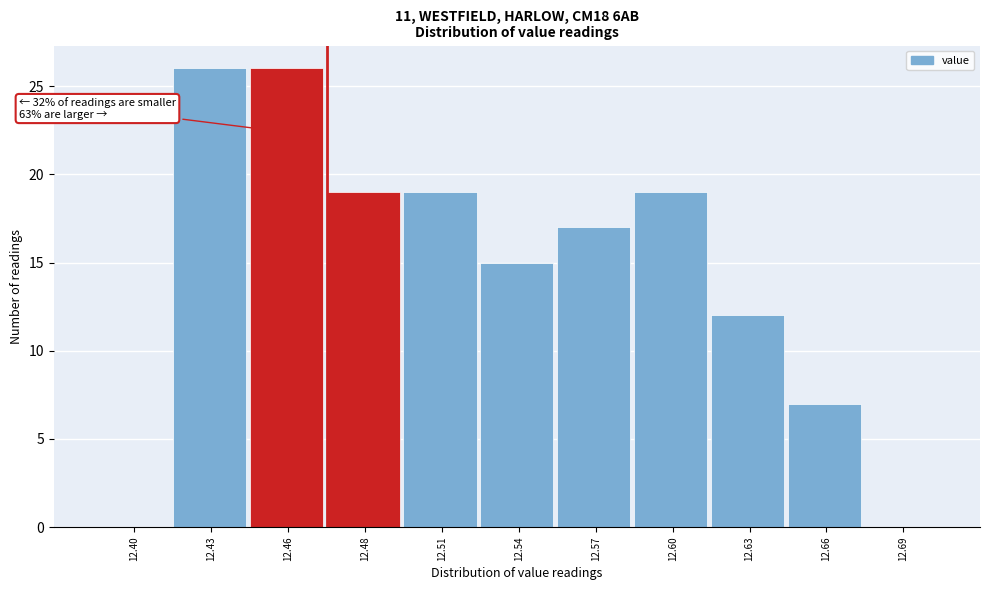

Reading left to right, transcribe all the data shown in this chart.

12.40=0	12.43=26	12.46=26	12.48=19	12.51=19	12.54=15	12.57=17	12.60=19	12.63=12	12.66=7	12.69=0